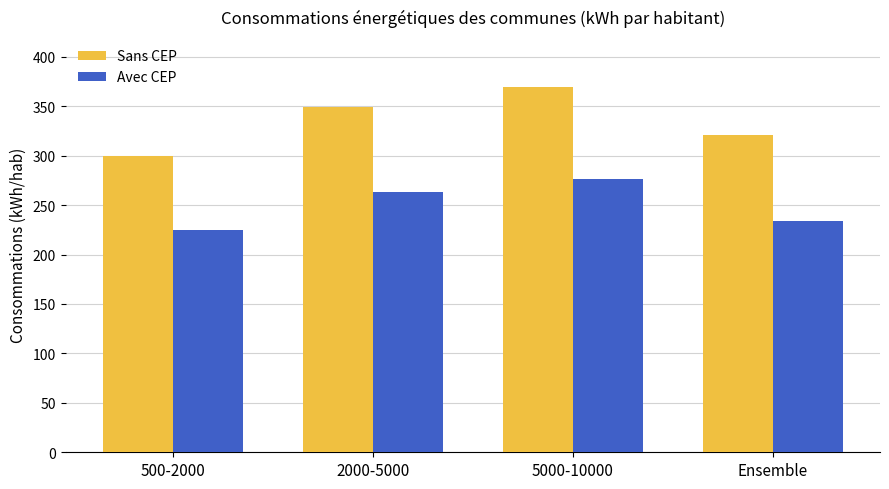

Is it true that Sans CEP equals 196 at Ensemble?

False